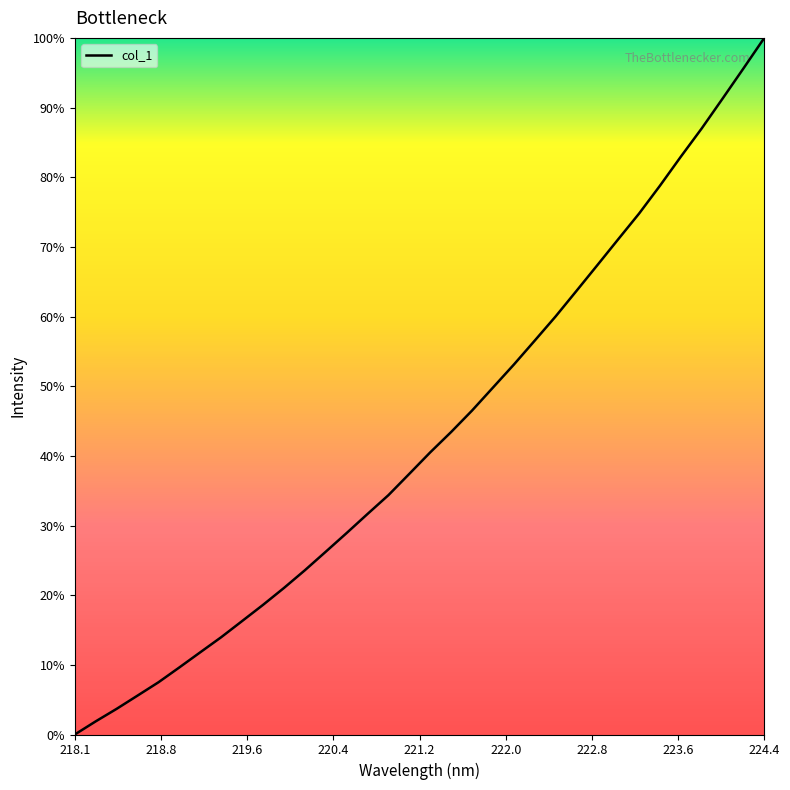

Does the chart display data point markers on the line(s)?

No